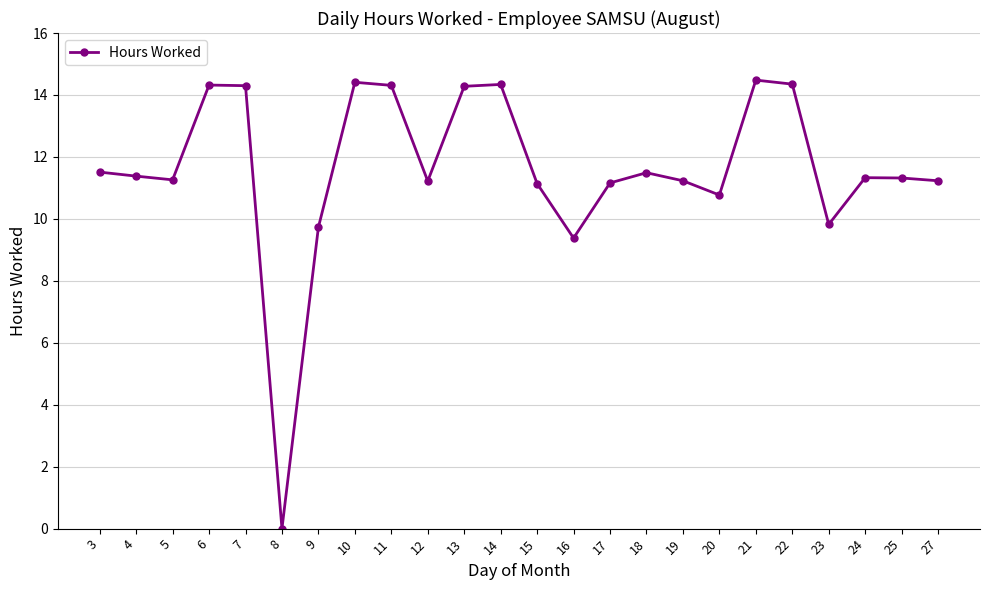

What is the approximate value at 5?

11.3